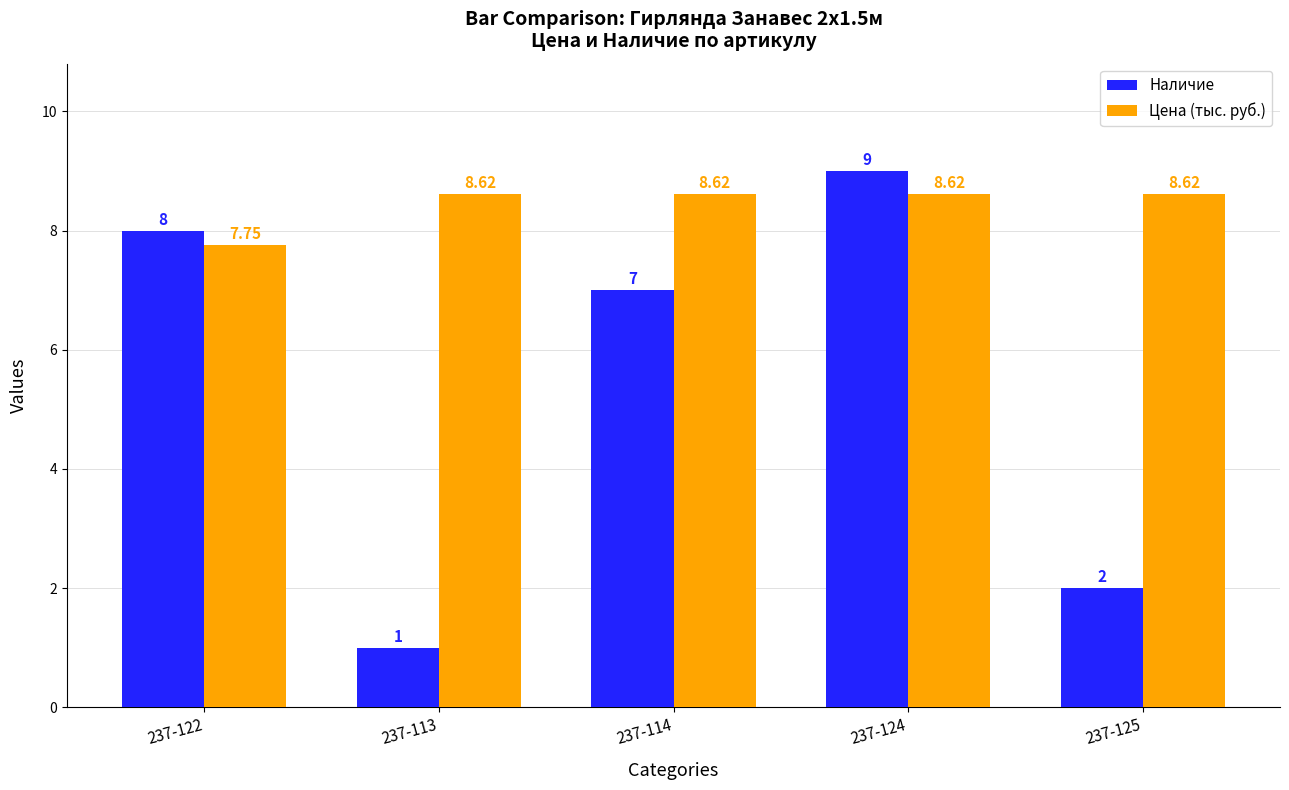

Which series has the largest range (max minus min)?

Наличие